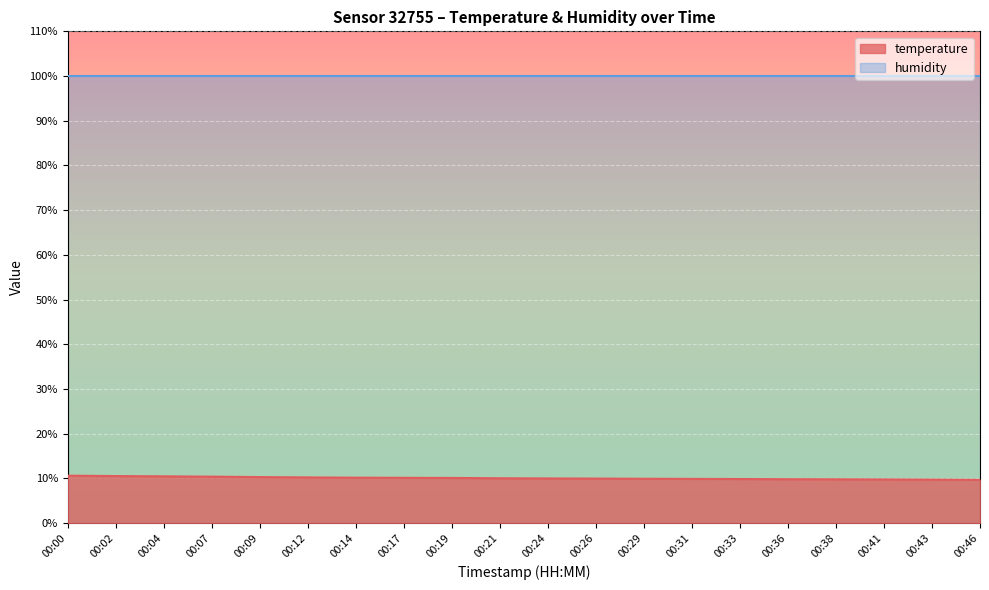

Which has a higher value, 00:04 or 00:14?

00:04